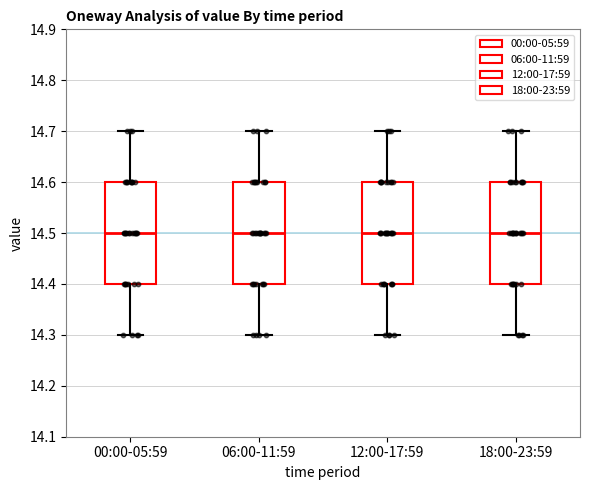

Reading left to right, transcribe this box plot: for each box, give where its median line is, the range the box spans, and where its two whiskers end, as read against the y-axis. The values are not printed on the chart, so give them approximately, as read against the axis.

00:00-05:59: median 14.5, box 14.4 to 14.6, whiskers 14.3 to 14.7
06:00-11:59: median 14.5, box 14.4 to 14.6, whiskers 14.3 to 14.7
12:00-17:59: median 14.5, box 14.4 to 14.6, whiskers 14.3 to 14.7
18:00-23:59: median 14.5, box 14.4 to 14.6, whiskers 14.3 to 14.7